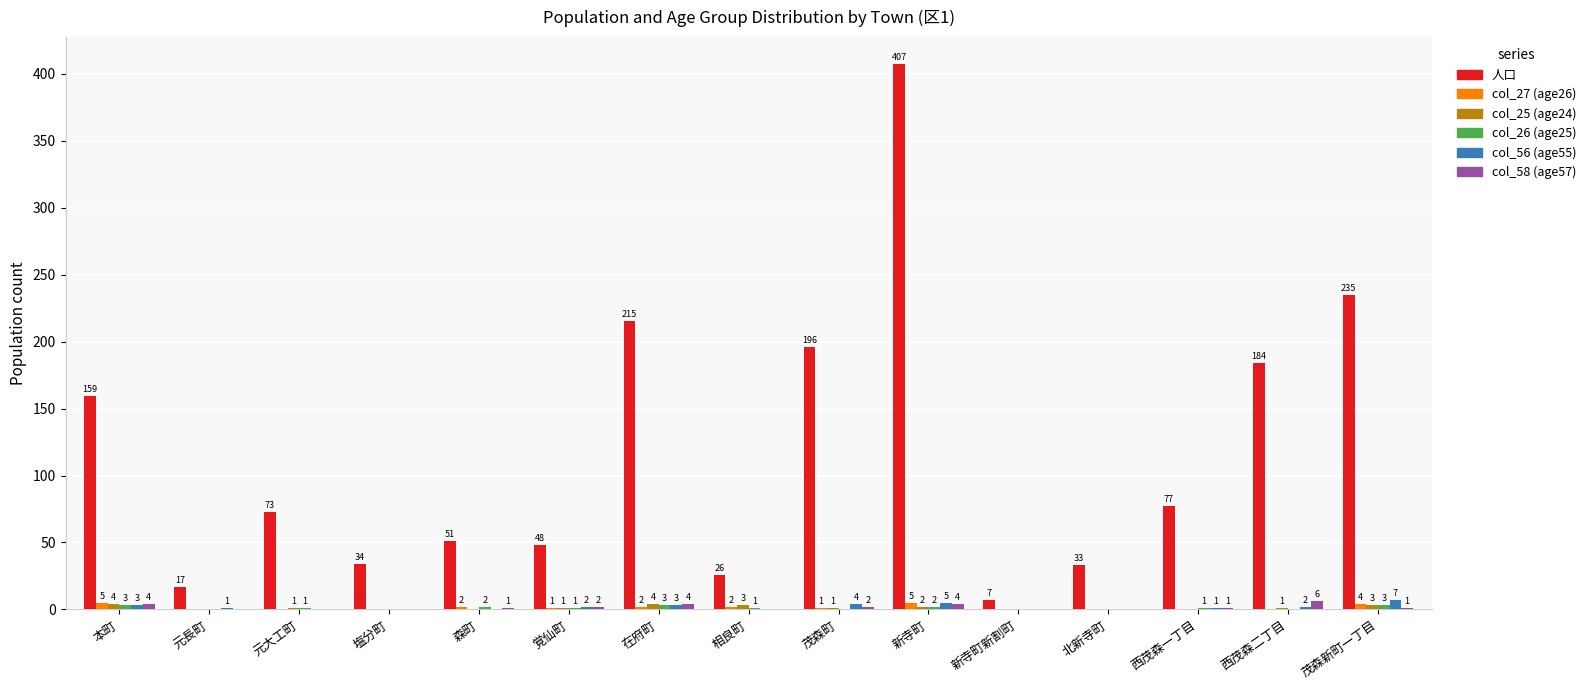

Is the value of col_27 (age26) at 森町 greater than the value of 人口 at 在府町?

No